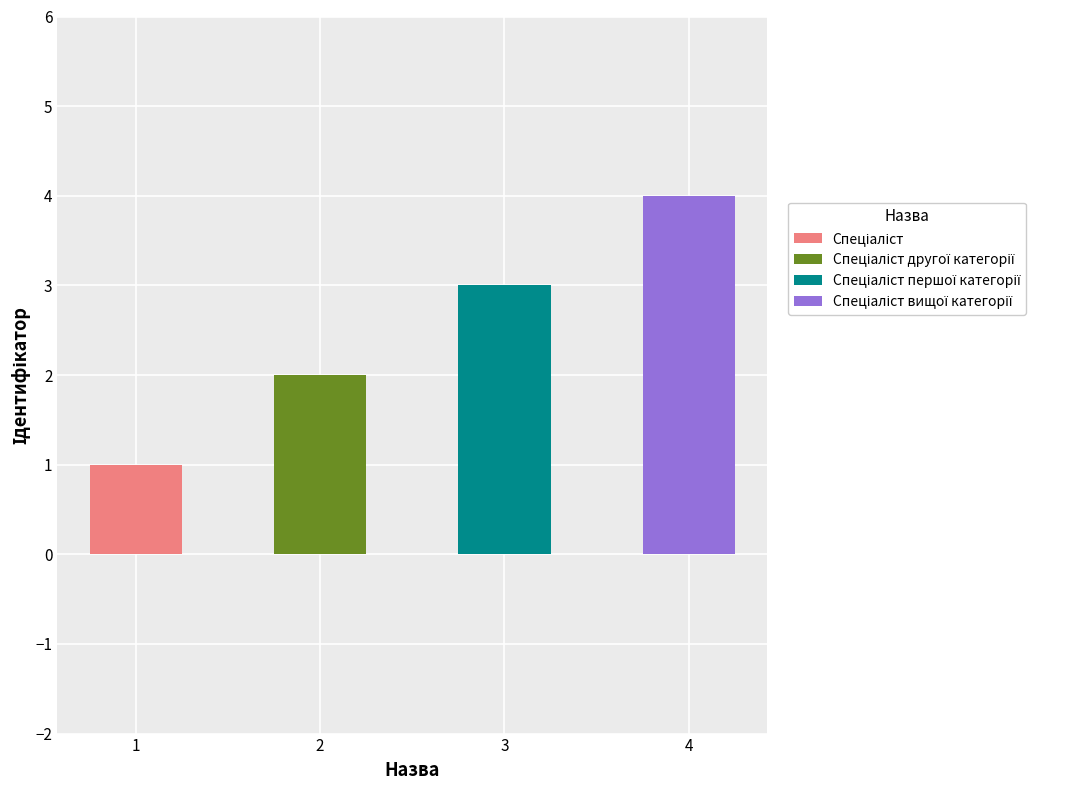

What is the average value?

2